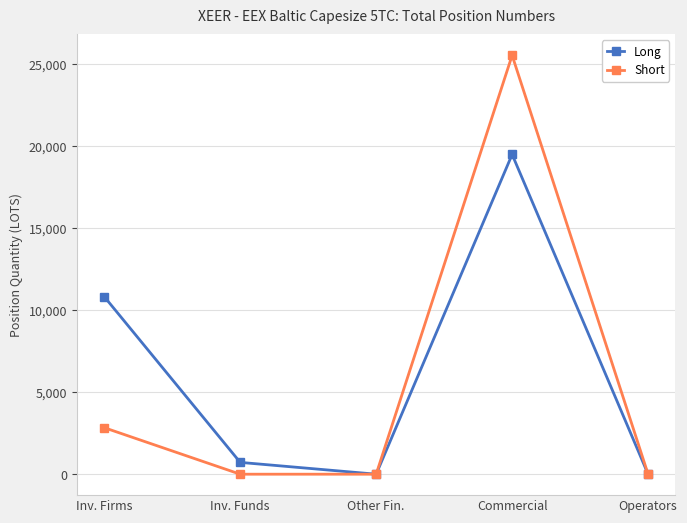

Is it true that Short equals -12362.0 at Inv. Funds?

False